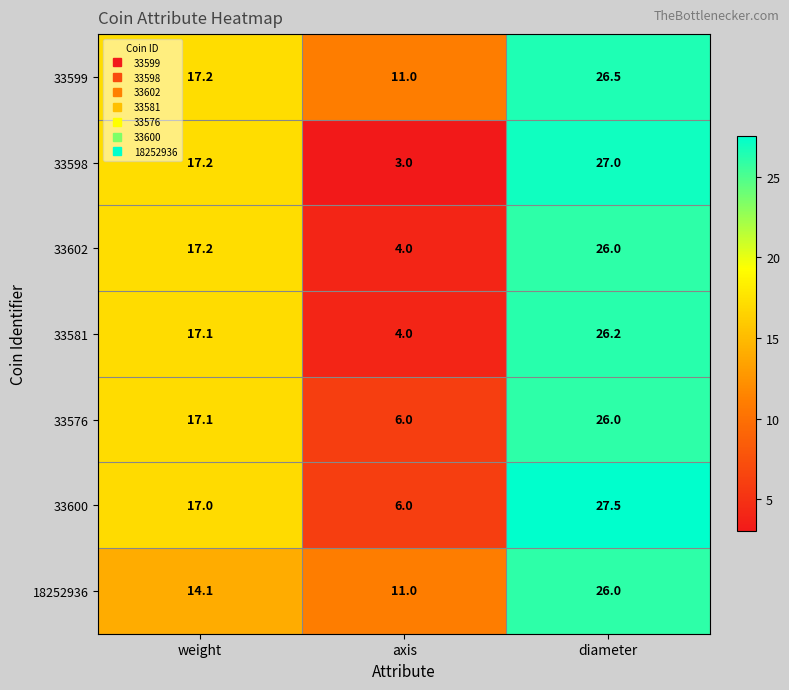

At which category is the sum across all series the highest?

diameter